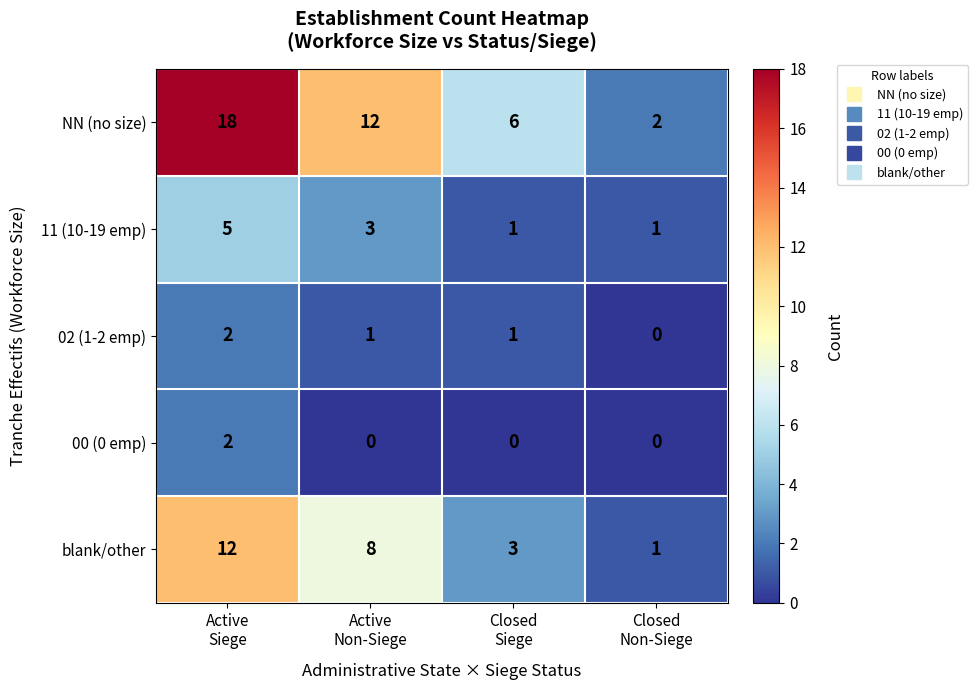

What is the total value across all series at Active
Siege?

39